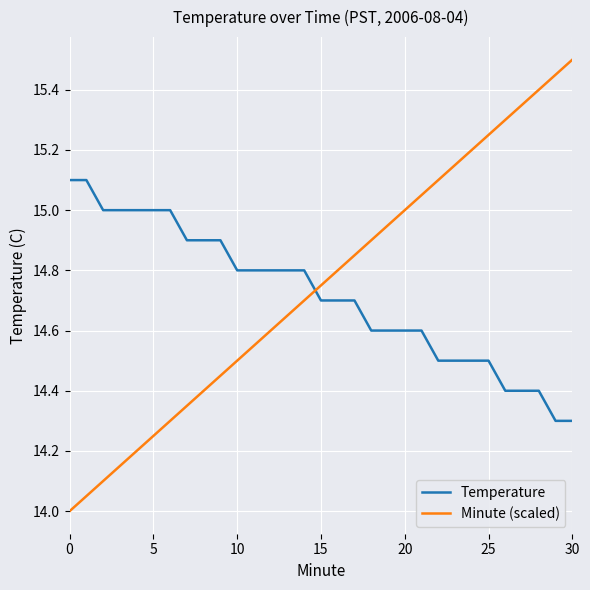

True or false: Minute (scaled) has more than 0 interior local peaks.

False